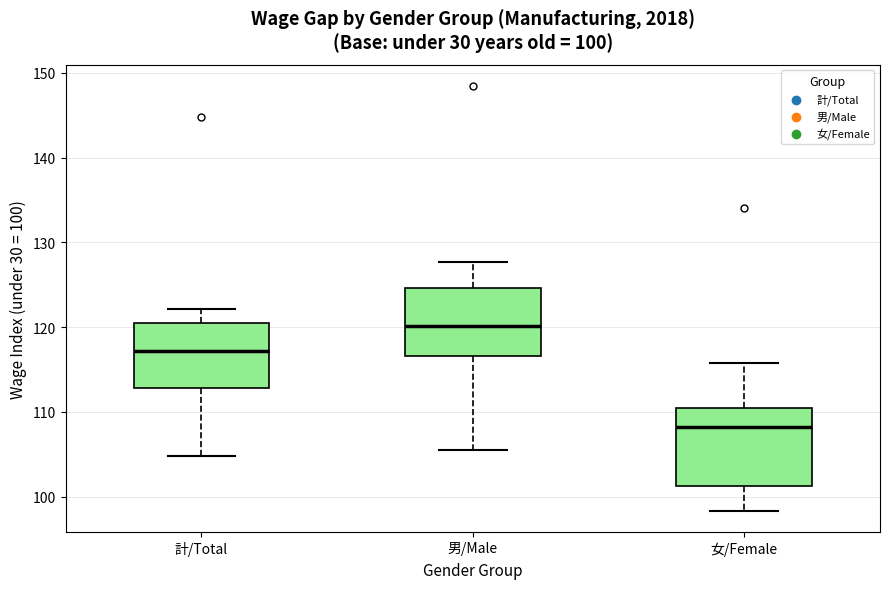

Which box's median line is the highest?

男/Male